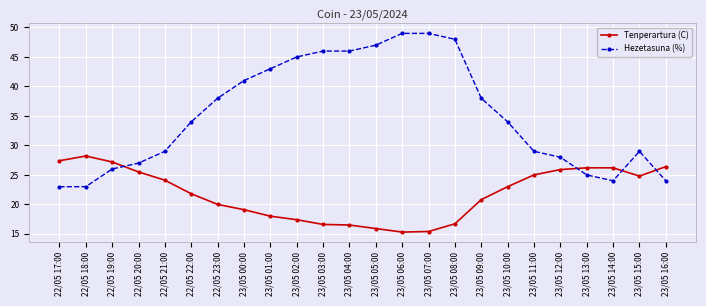

The Tenperartura (C) series shows 37.0 at 23/05 13:00. True or false?

False